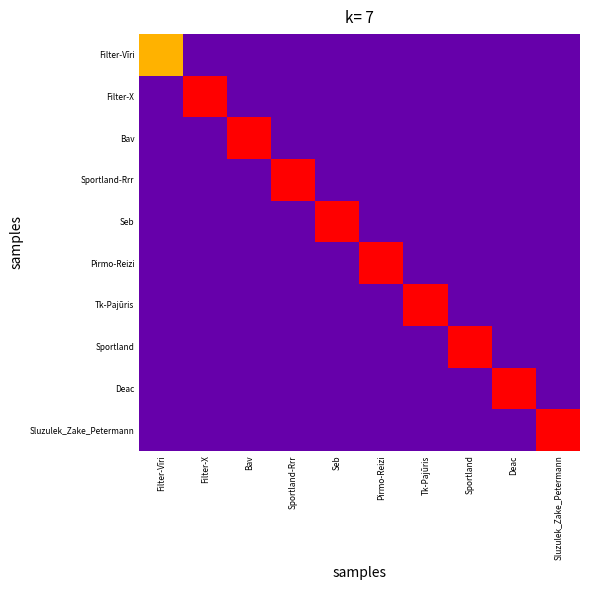

At which category does the chart reach its peak across all series?

Filter-X